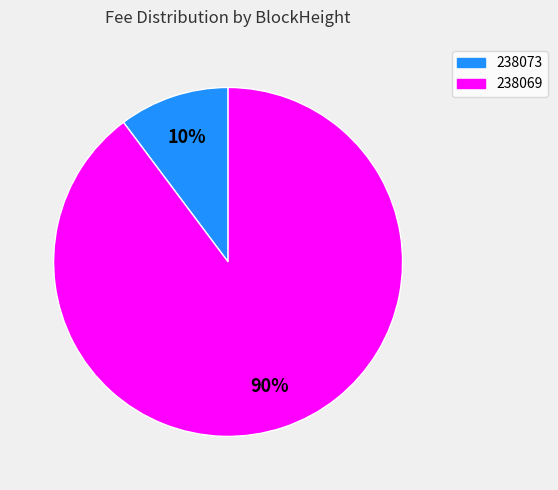

Is the sum of 238069 and 238073 greater than half?

Yes